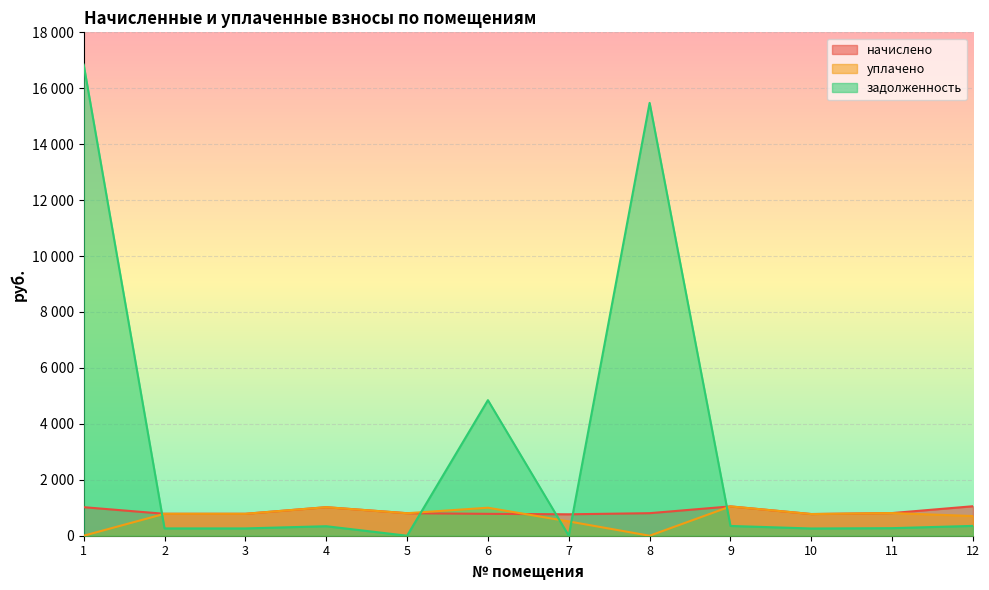

How many intersections are there between уплачено and начислено?

1